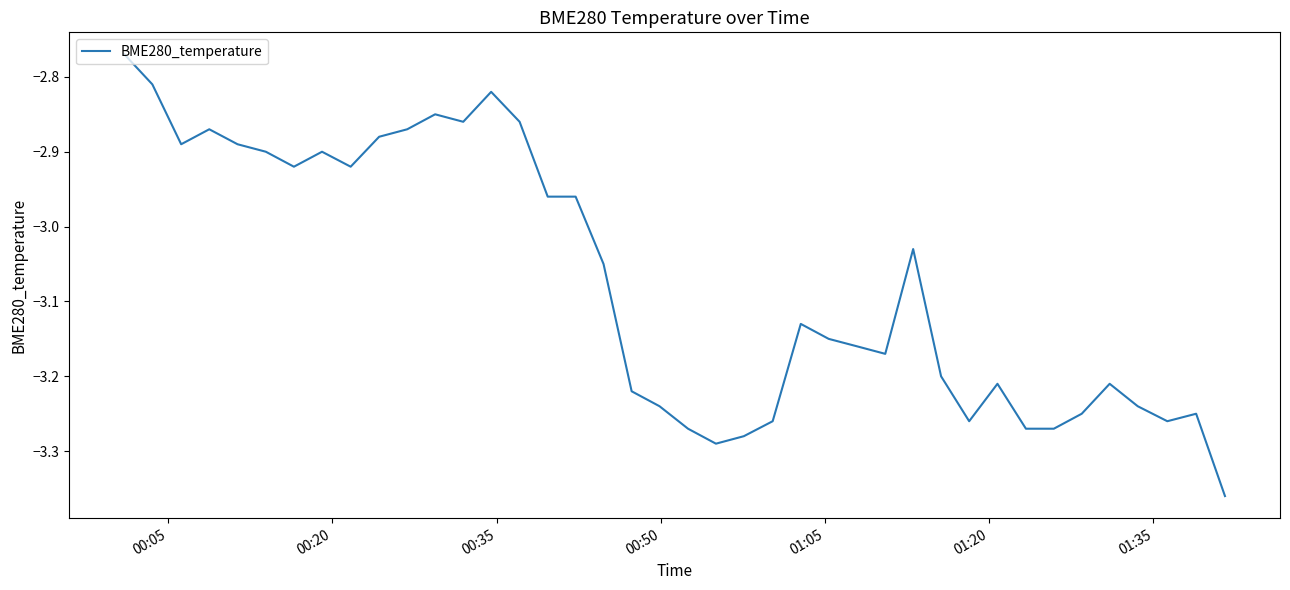

What is the difference between the maximum and minimum values?

0.6